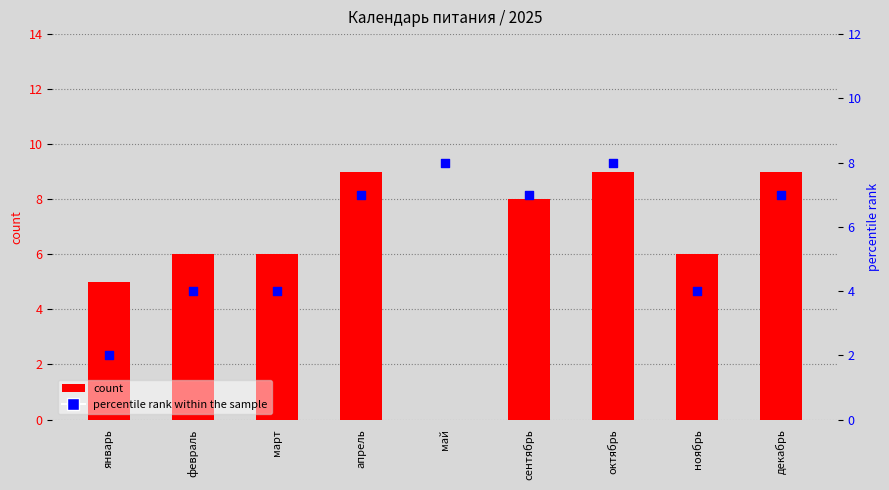

Which series reaches the maximum Y coordinate?

count